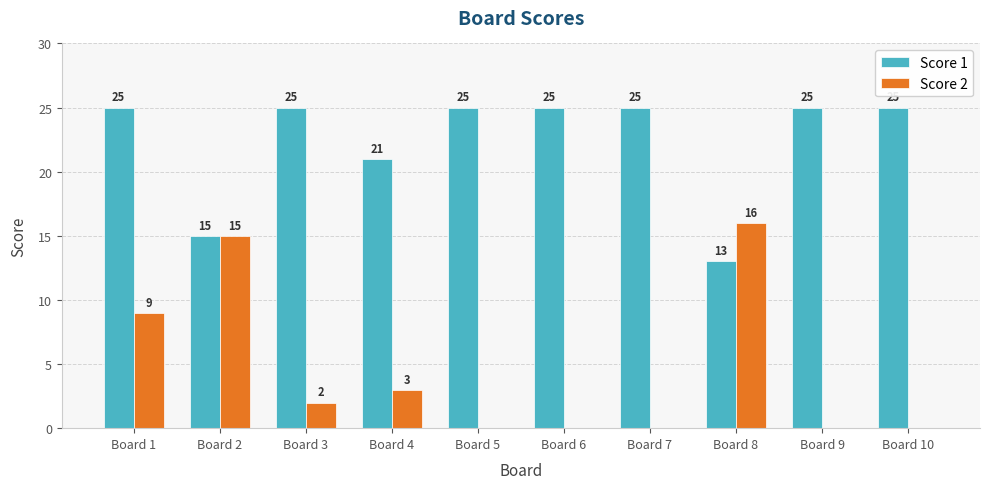

At which category is the sum across all series the highest?

Board 1